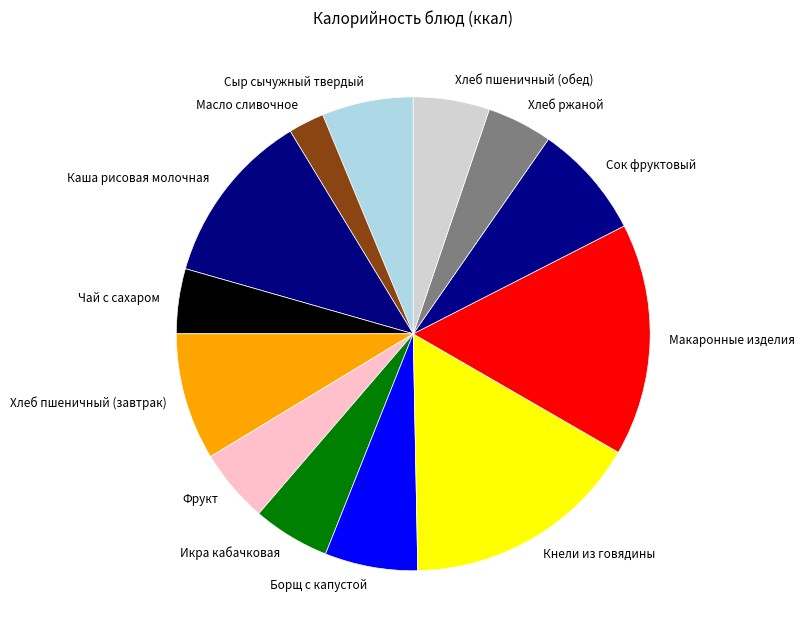

The Хлеб пшеничный (завтрак) slice represents 9% of the pie. True or false?

True